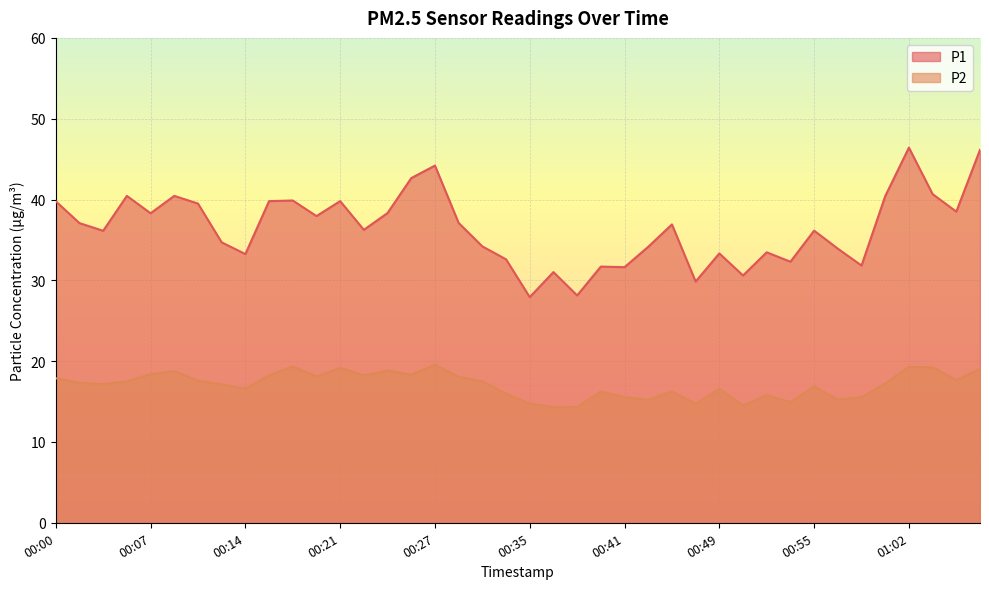

What is the minimum value for P1?

27.9